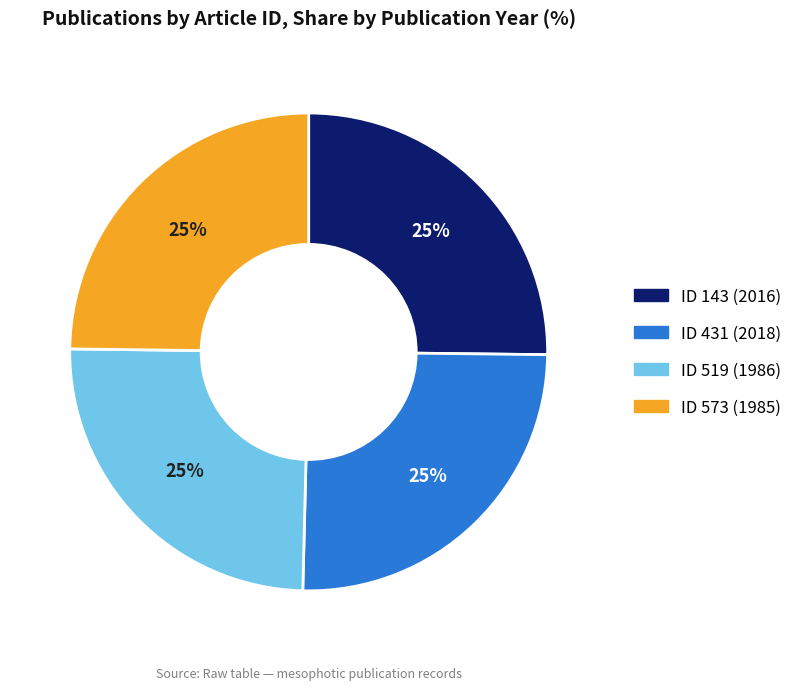

To the nearest percent, what is the average slice percentage?

25%